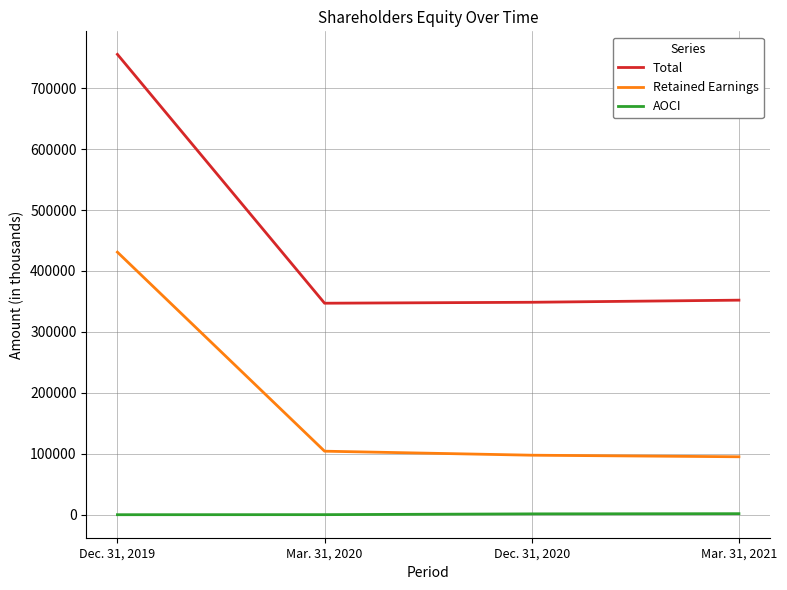

What is the sum of the Total values at Mar. 31, 2021 and Dec. 31, 2019?

1107729